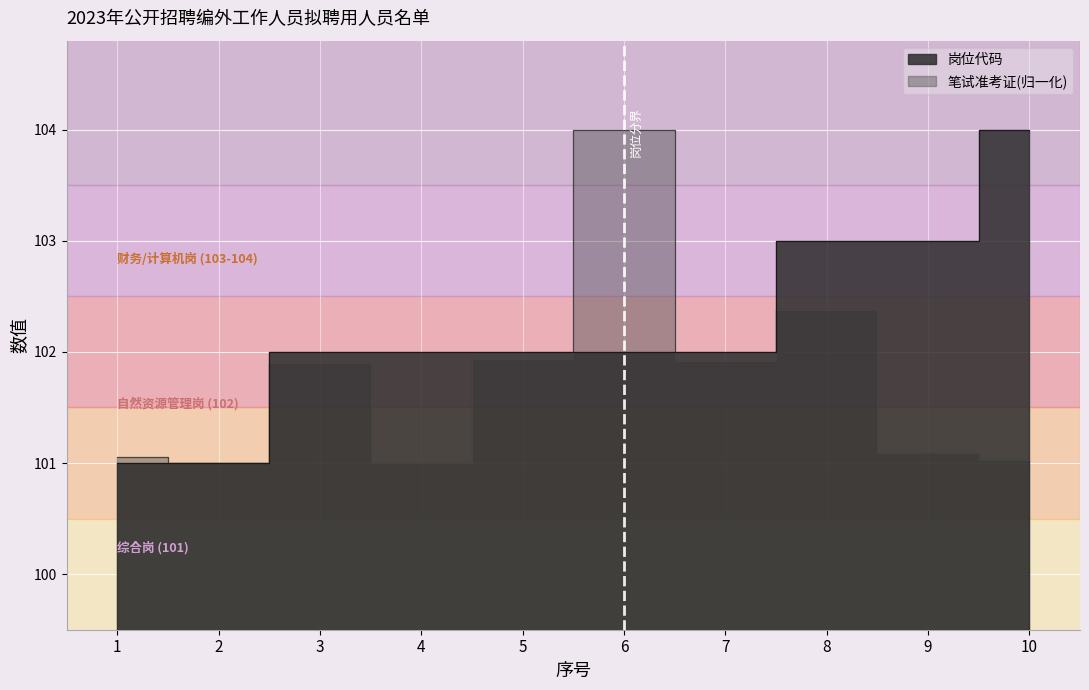

What is the lowest value of the 笔试准考证 series?

101.0